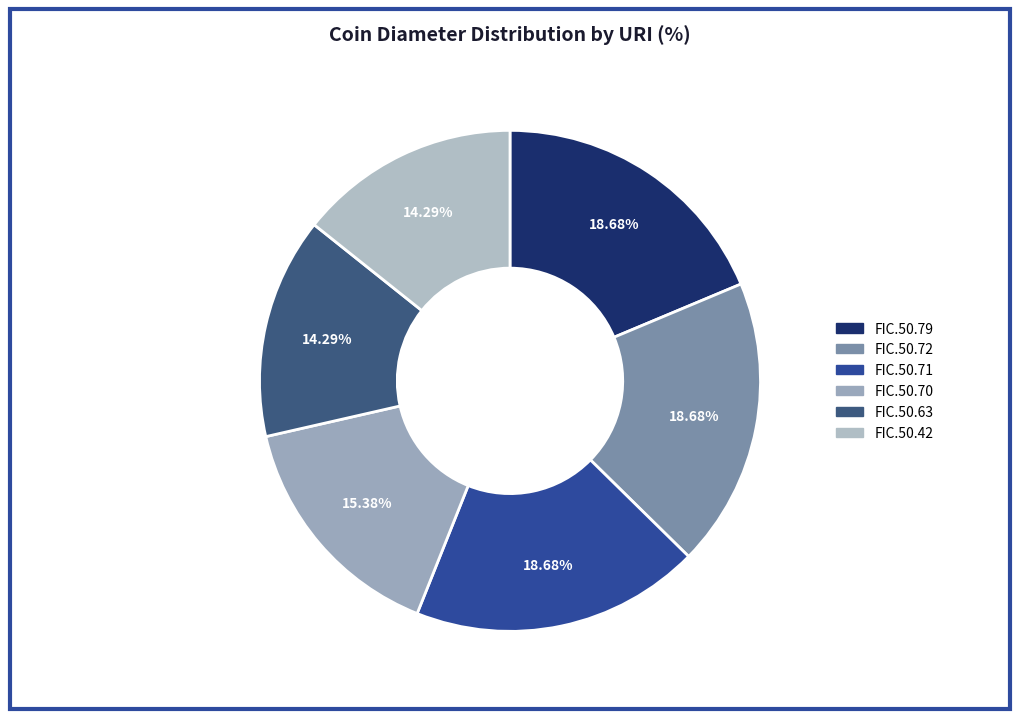

Does FIC.50.70 account for over 50% of the chart?

No